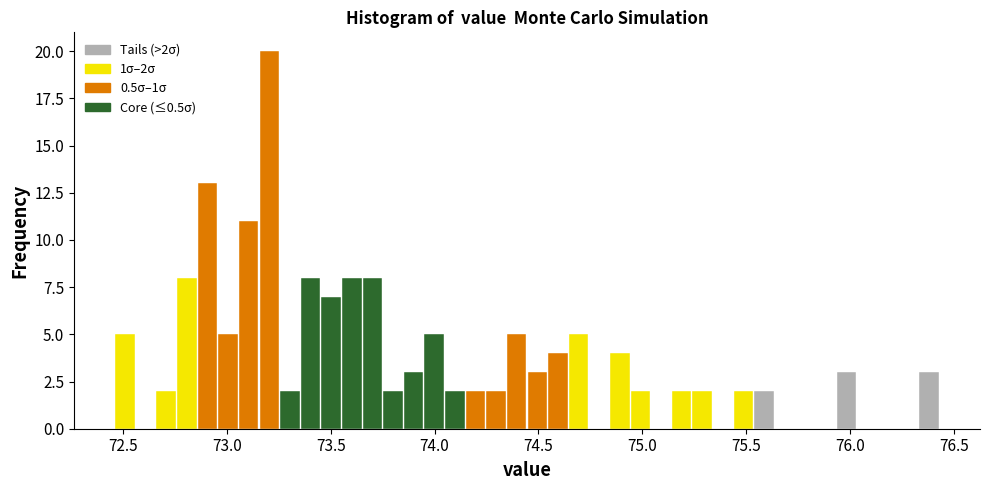

Read against the x-axis, roughly where is the centre of the tallest bar?

73.20